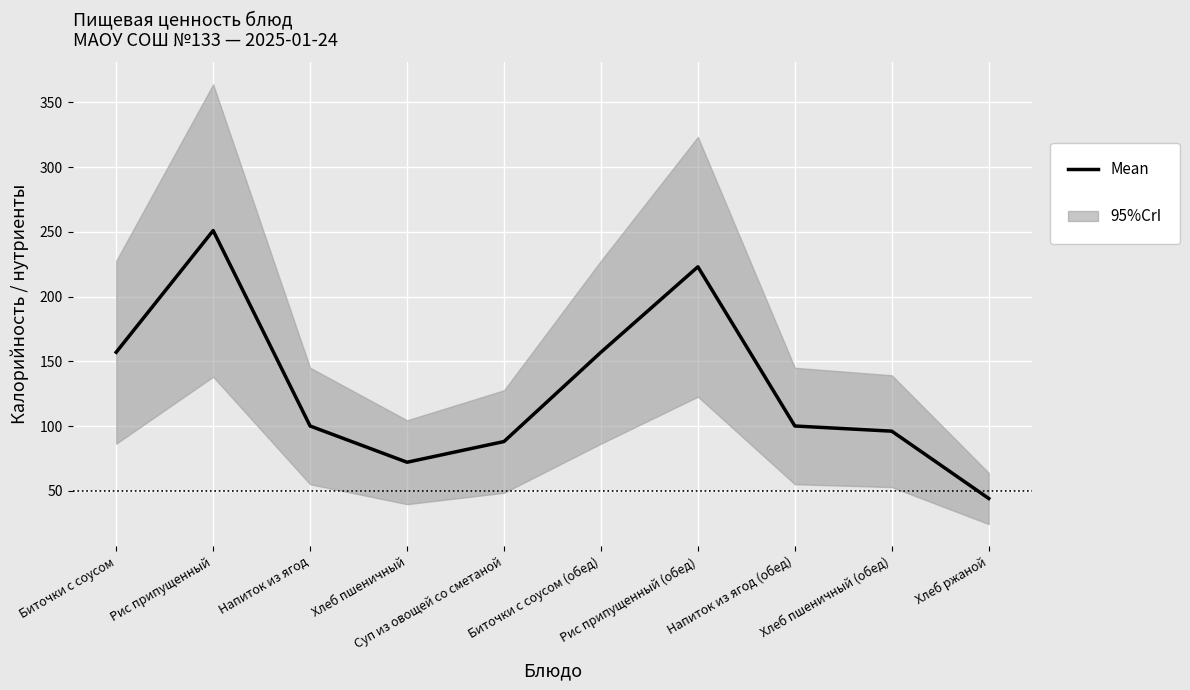

What is the change in value from Напиток из ягод (обед) to Хлеб пшеничный (обед)?

-4